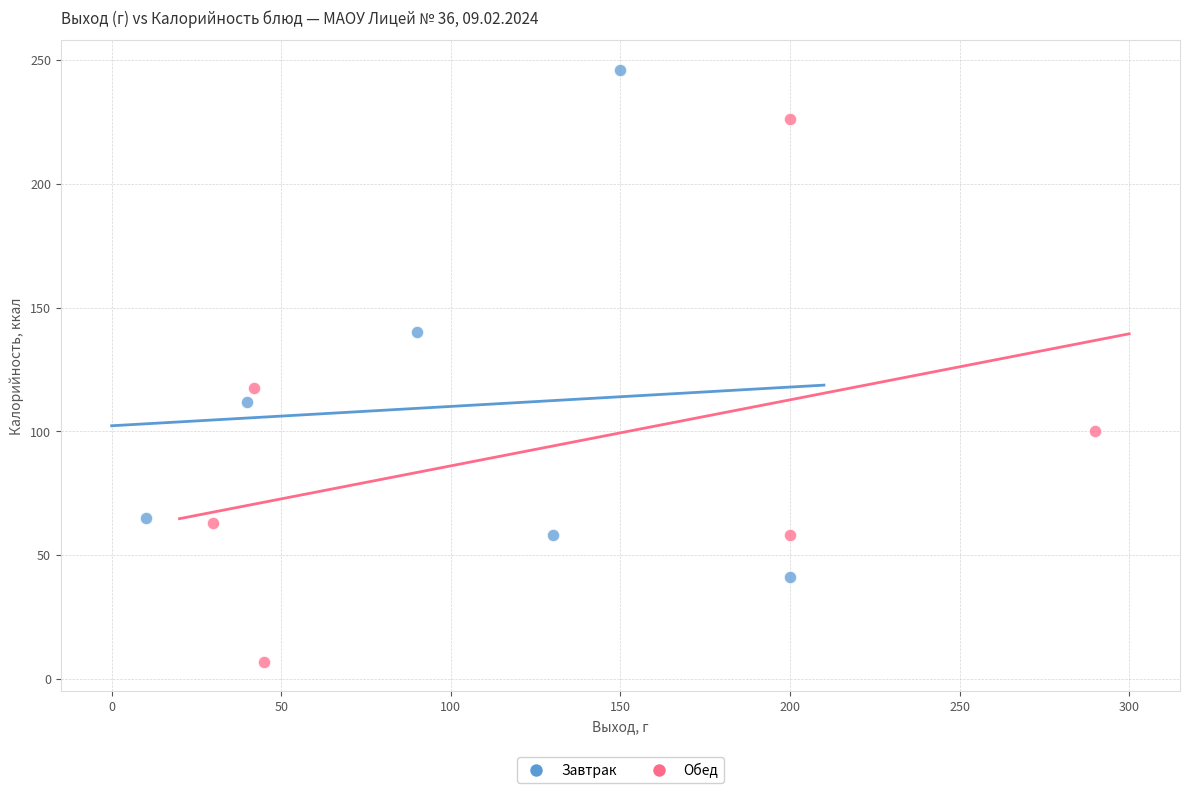

Which series contains the lowest Y value?

Обед